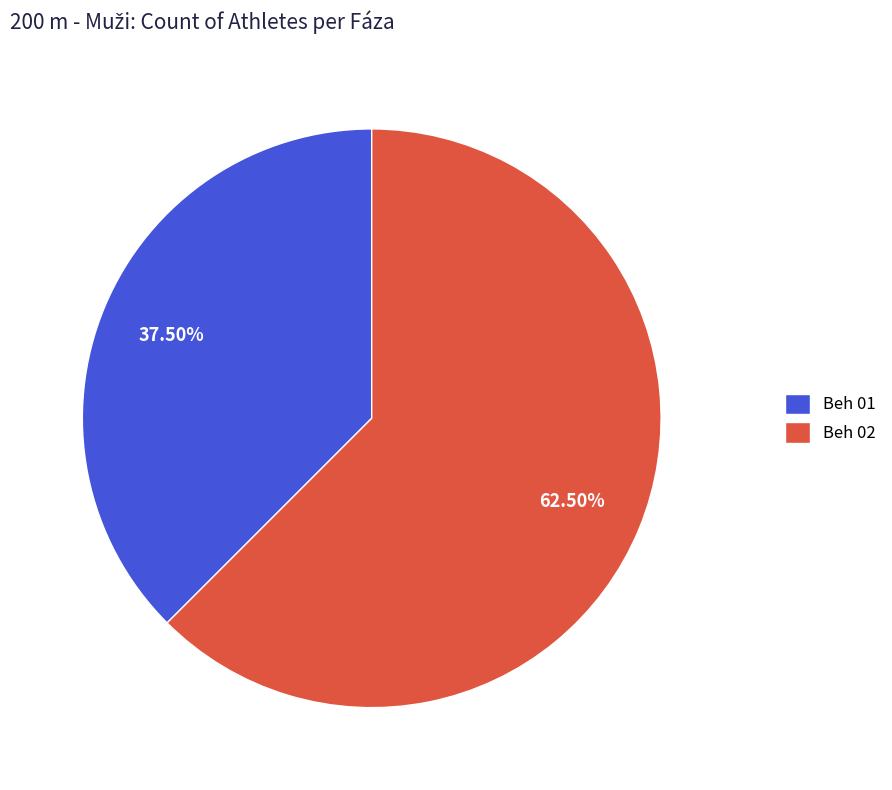

Which has a higher value, Beh 02 or Beh 01?

Beh 02